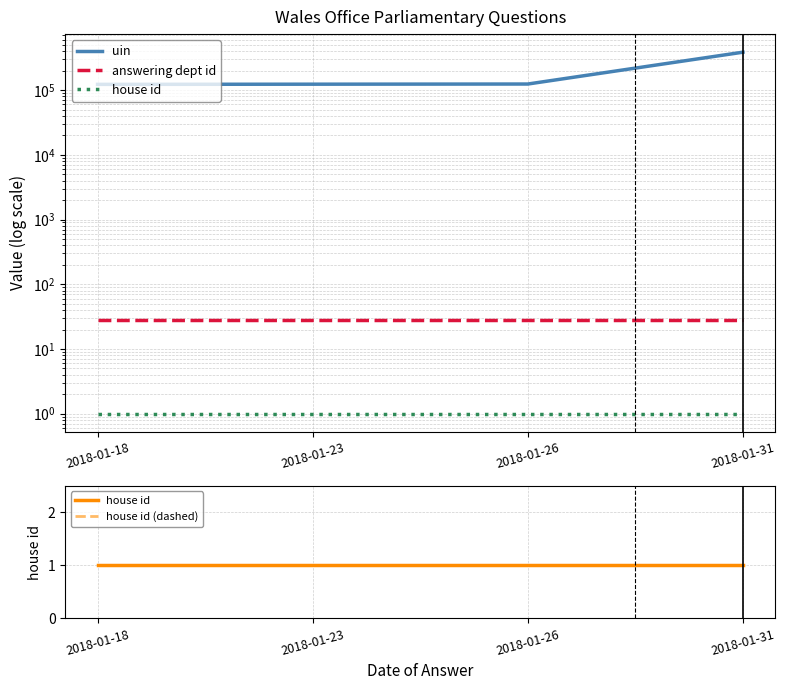

How many series are shown in this chart?

4